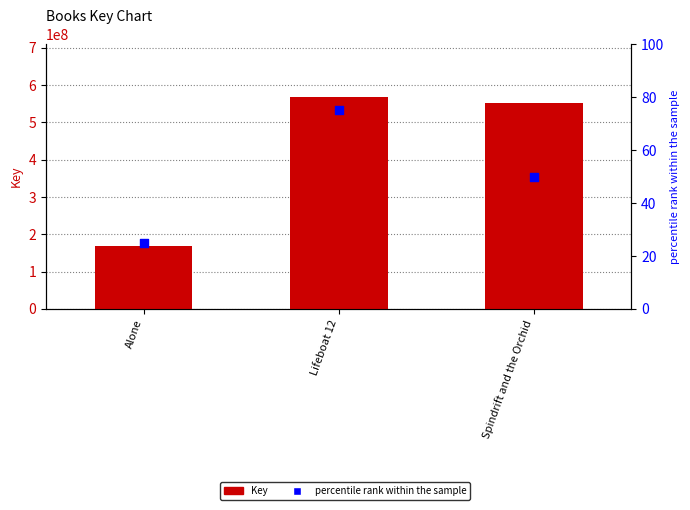

What are all the series names shown in the legend?

Key, percentile rank within the sample